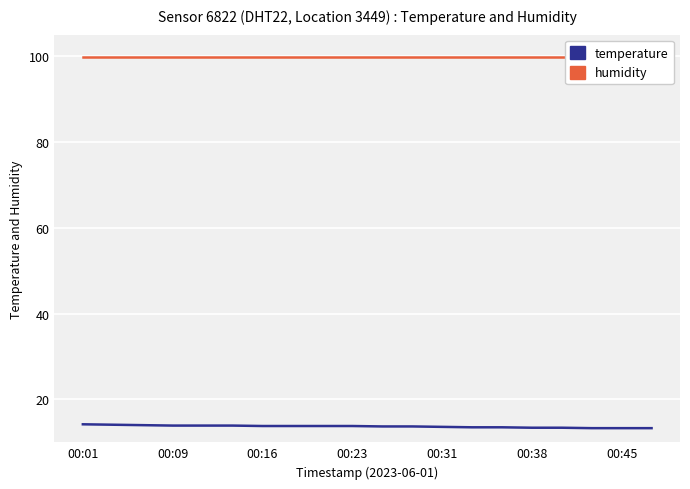

Is it true that humidity equals 99.9 at 17?

True